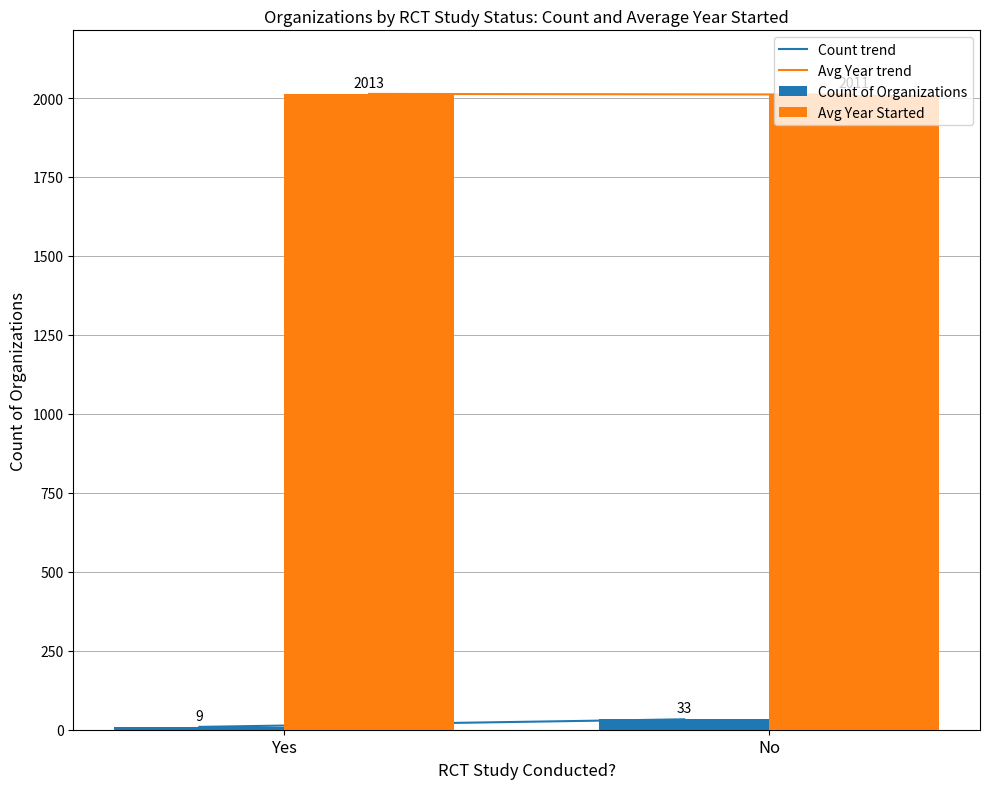

What is the label of the 1st bar from the left?

Yes